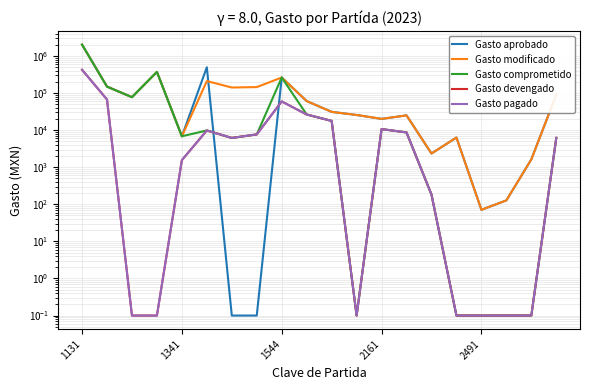

What is the average value of the Gasto aprobado series?

182687.5